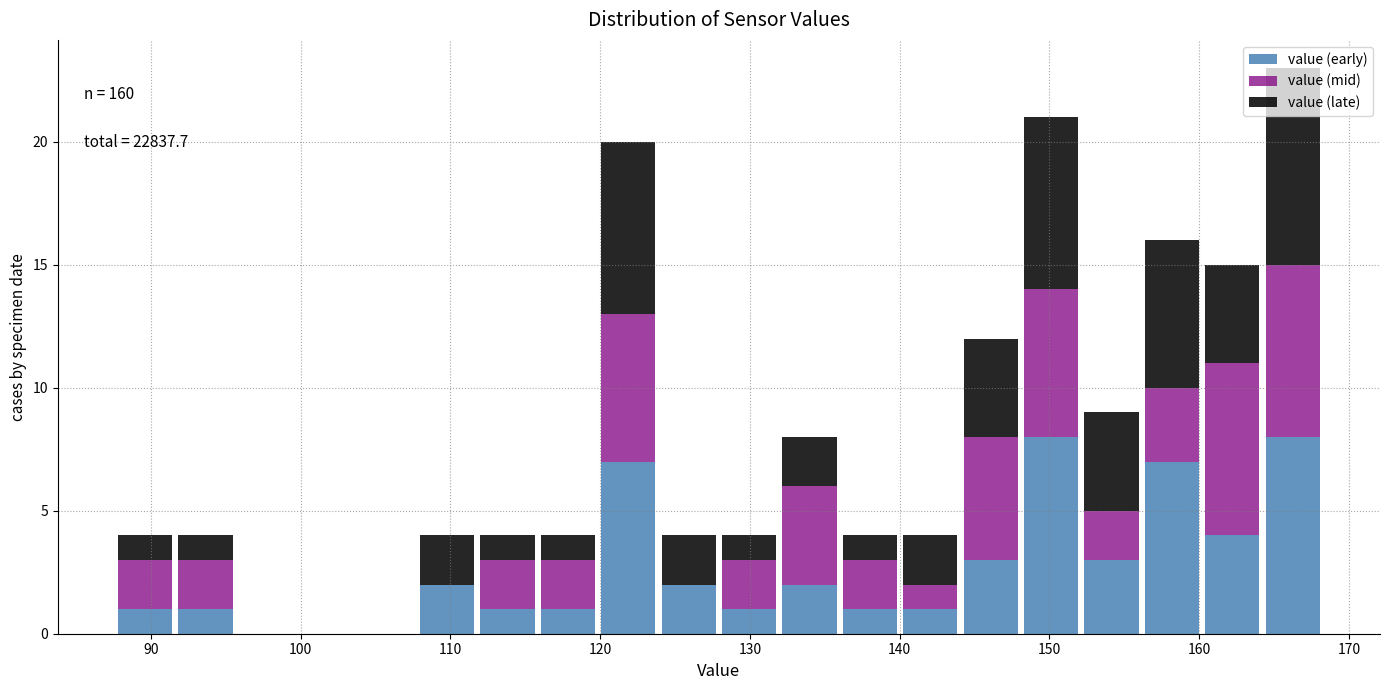

Which range on the x-axis has the tallest stacked bar (by total height)?

164 to 168